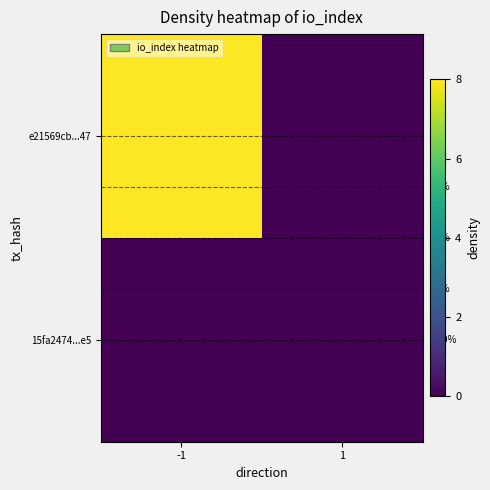

List the labels in order of 15fa2474...e5 value, largest first.

-1, 1